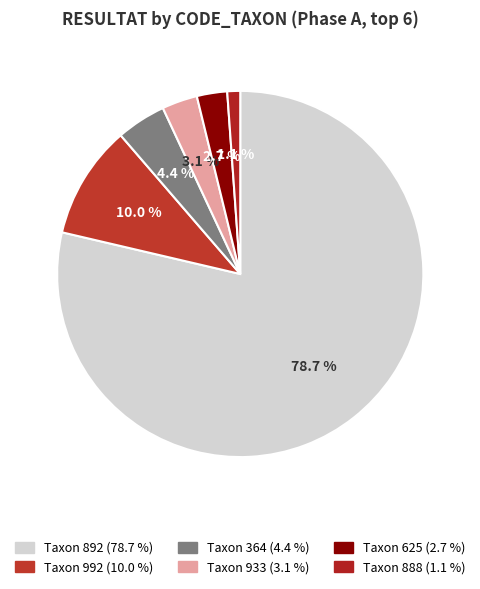

How many segments does this pie chart have?

6